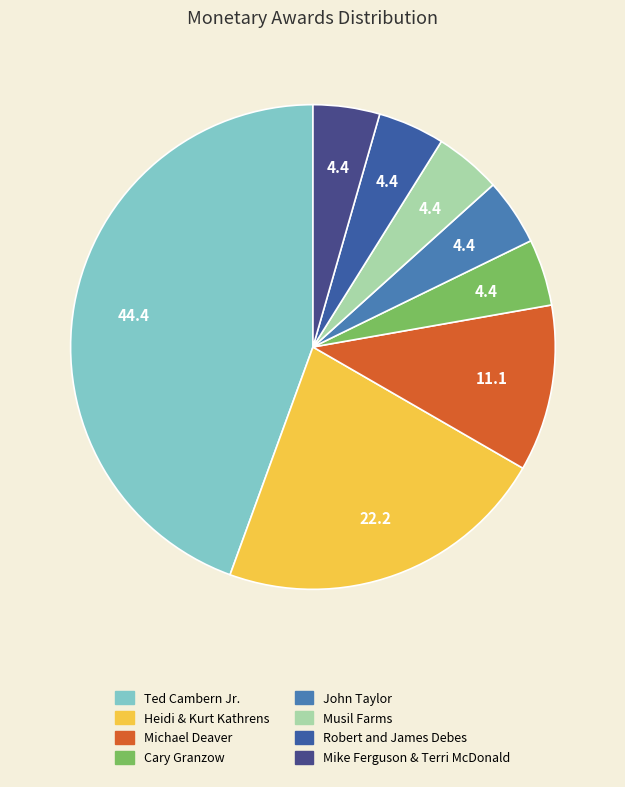

To the nearest percent, what portion does Michael Deaver represent?

11%